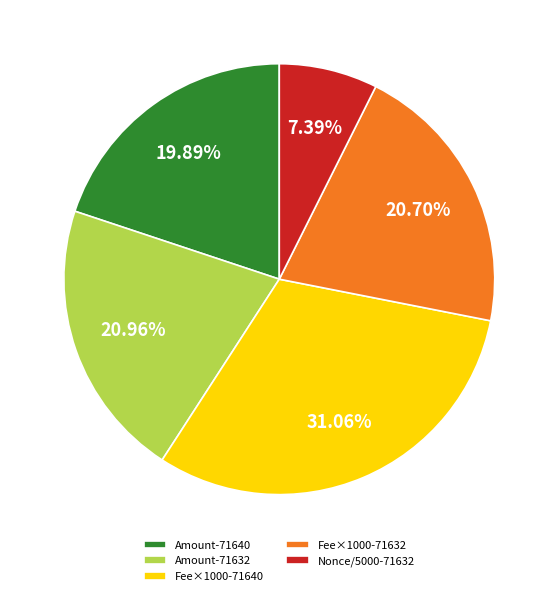

Does Fee×1000-71640 account for over 50% of the chart?

No